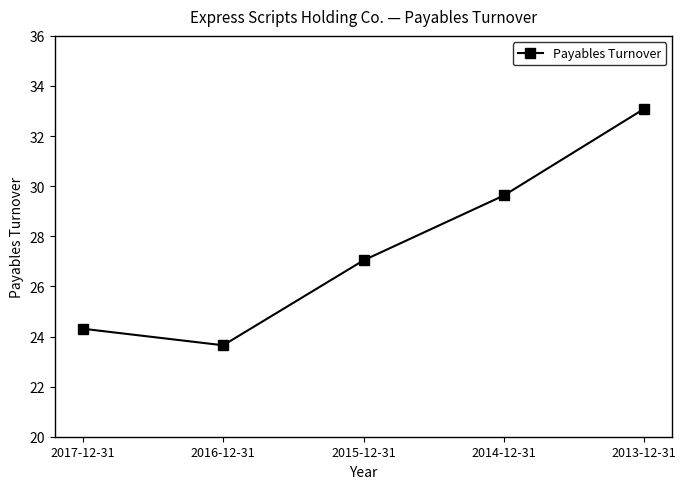

At which category does the chart reach its minimum across all series?

2016-12-31